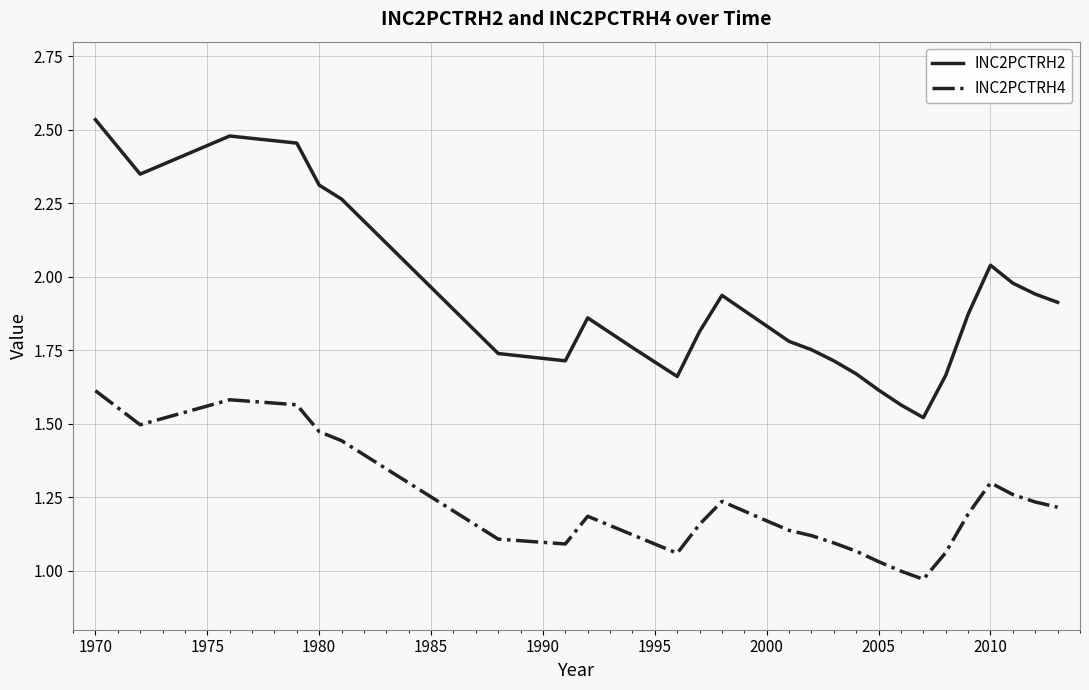

List the series in order of their peak value, highest first.

INC2PCTRH2, INC2PCTRH4